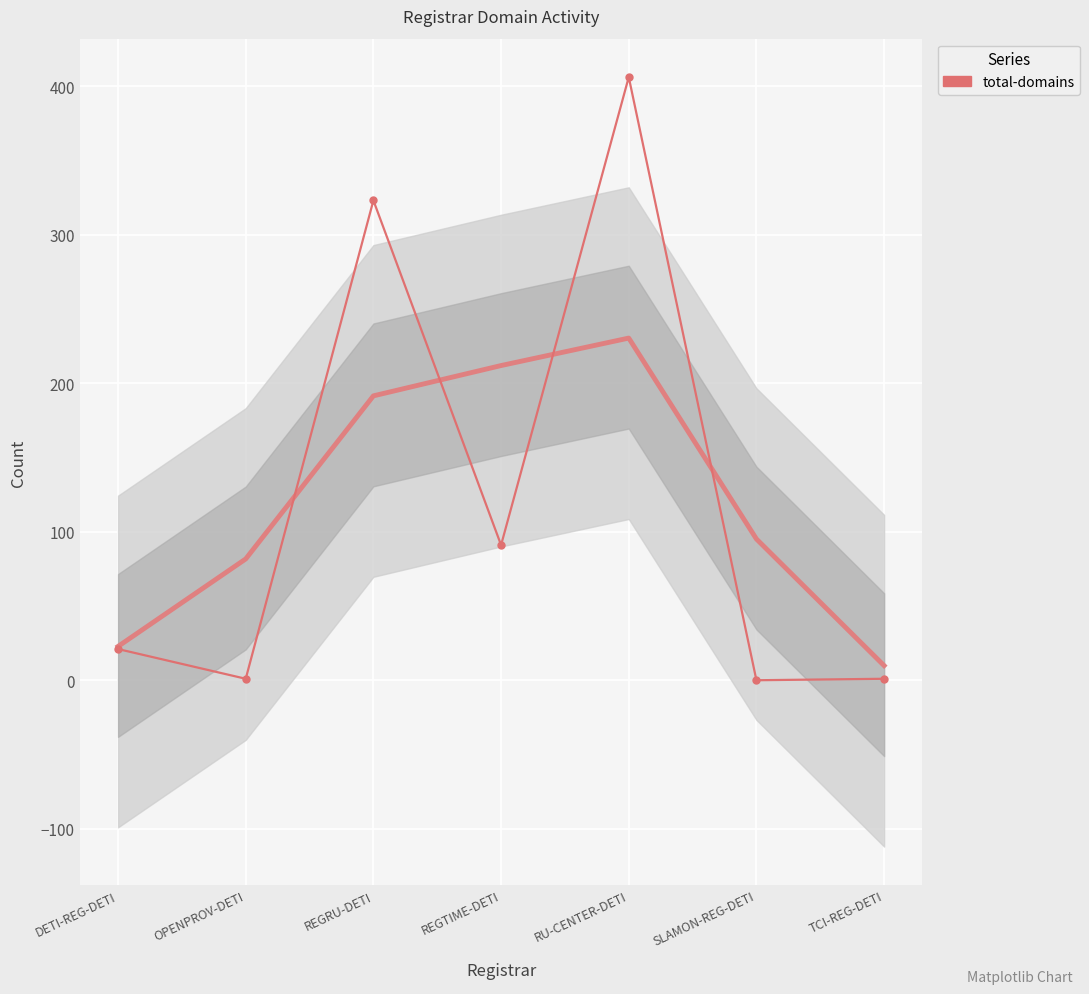

What position from the left is REGRU-DETI?

3